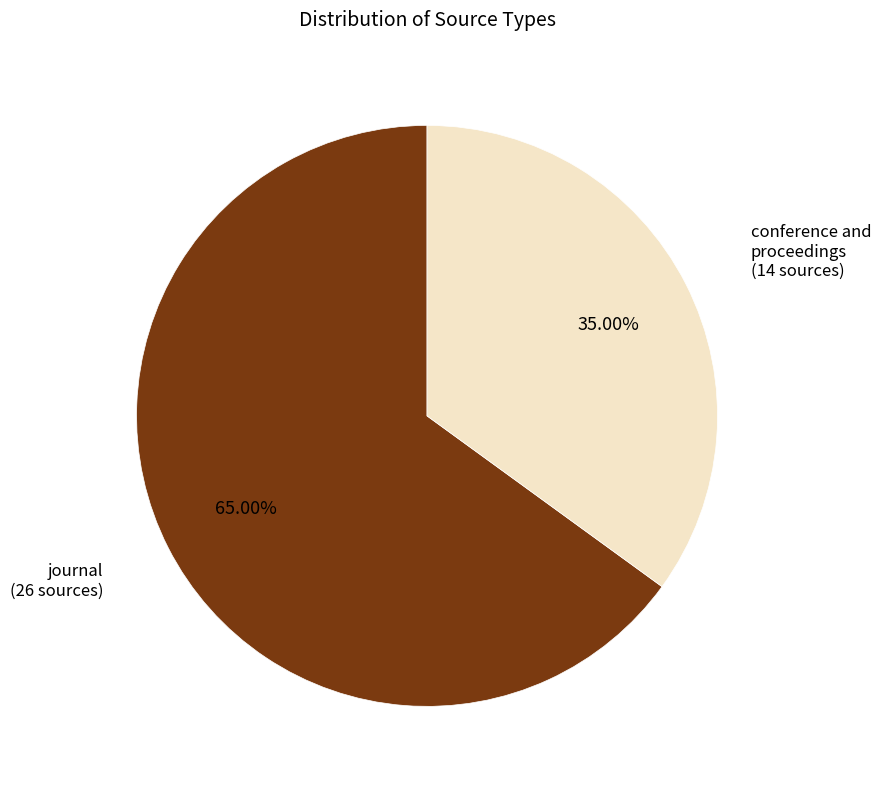

How many slices are in this pie chart?

2